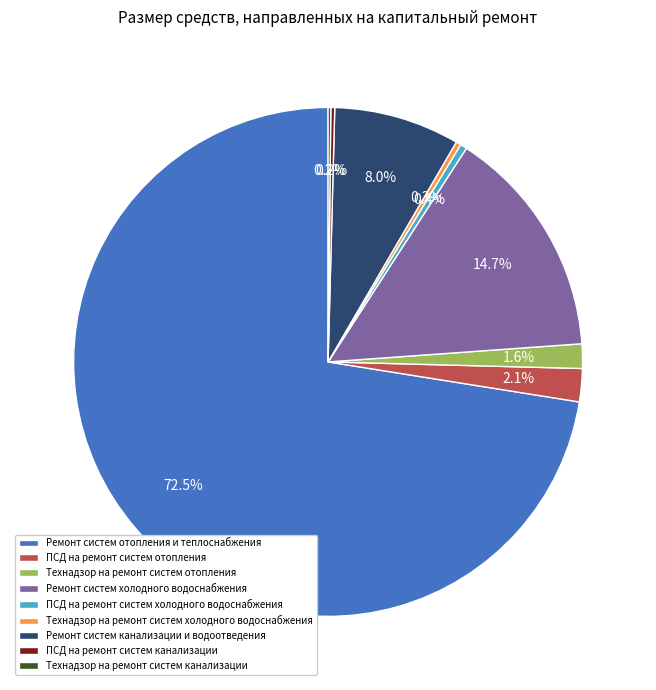

To the nearest percent, what is the difference between the largest and smallest slice percentages?

72%